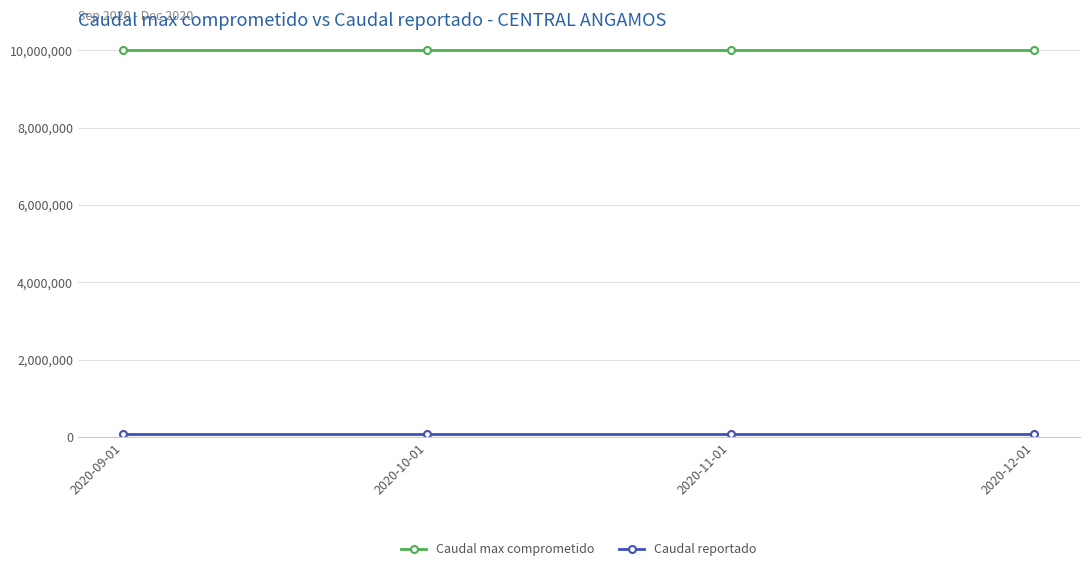

The value of Caudal max comprometido at 2020-12-01 is 9999999. True or false?

True